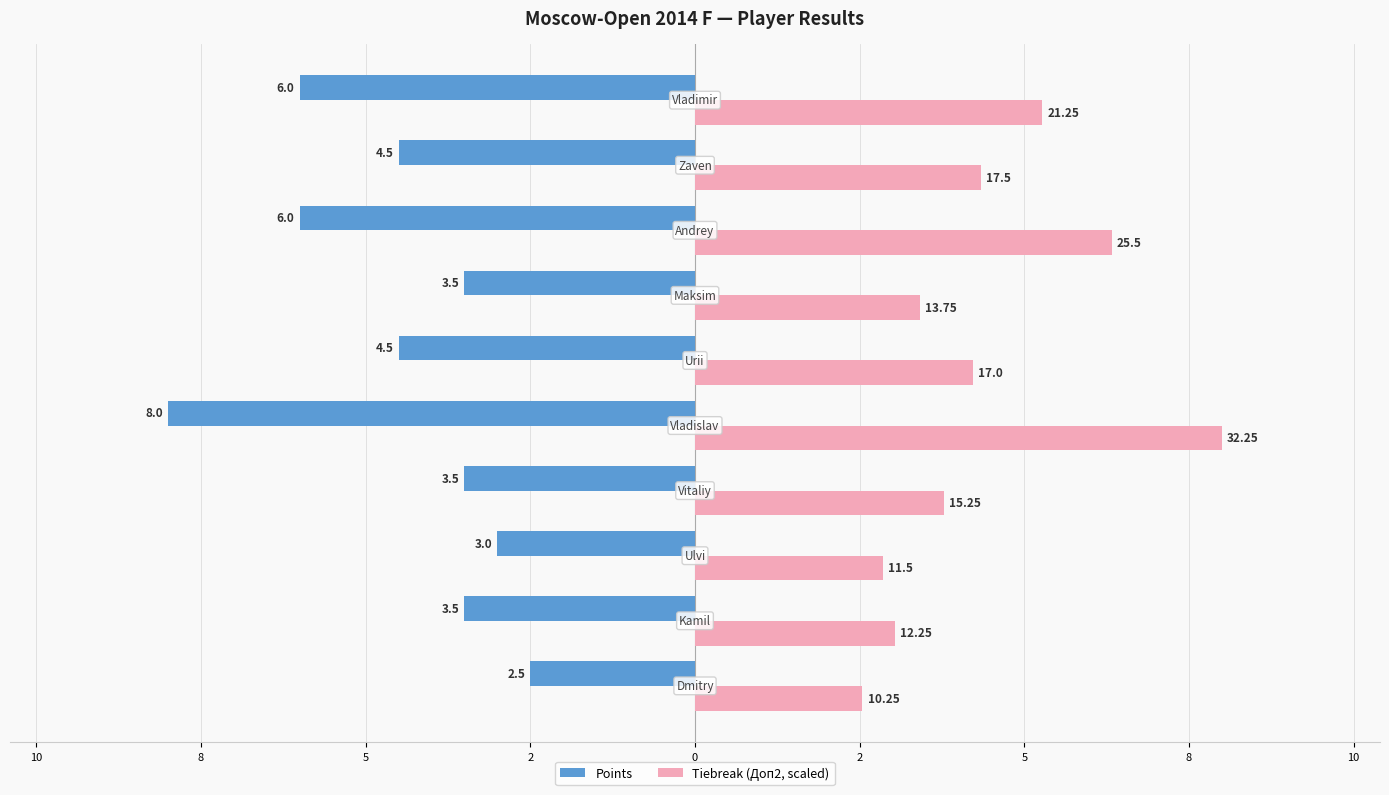

What are all the series names shown in the legend?

Points, Tiebreak (Доп2, scaled)